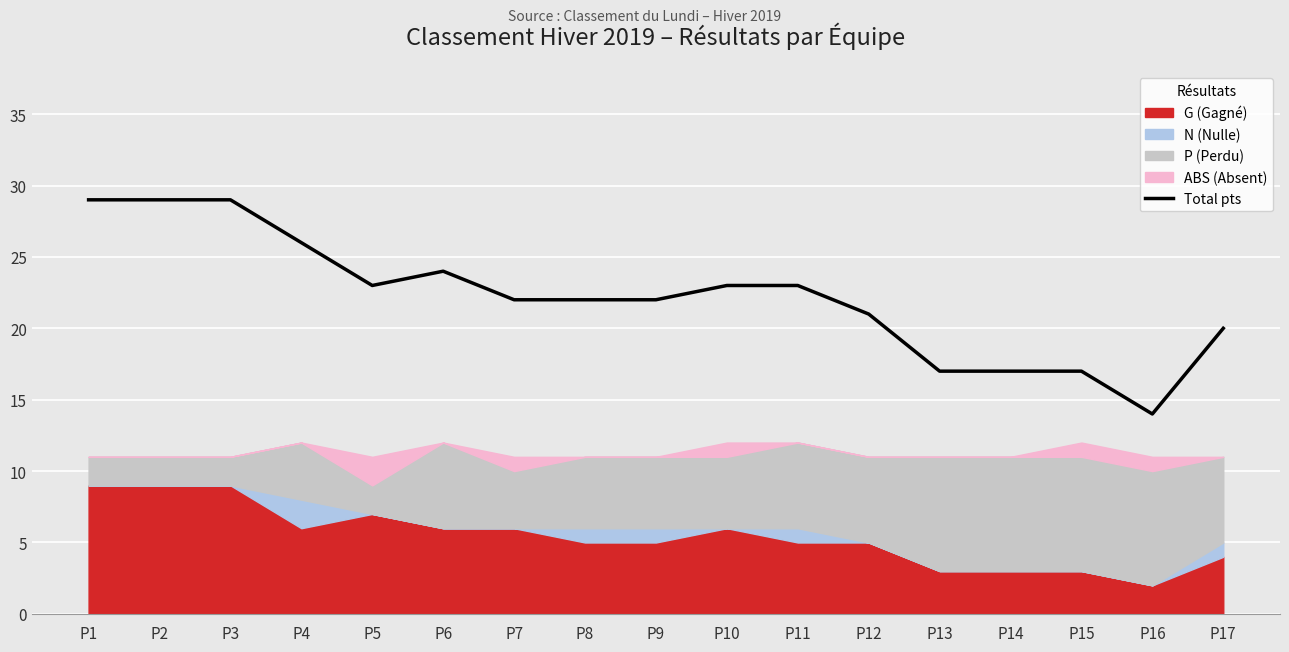

What is the difference between the values at P2 and P12?

8